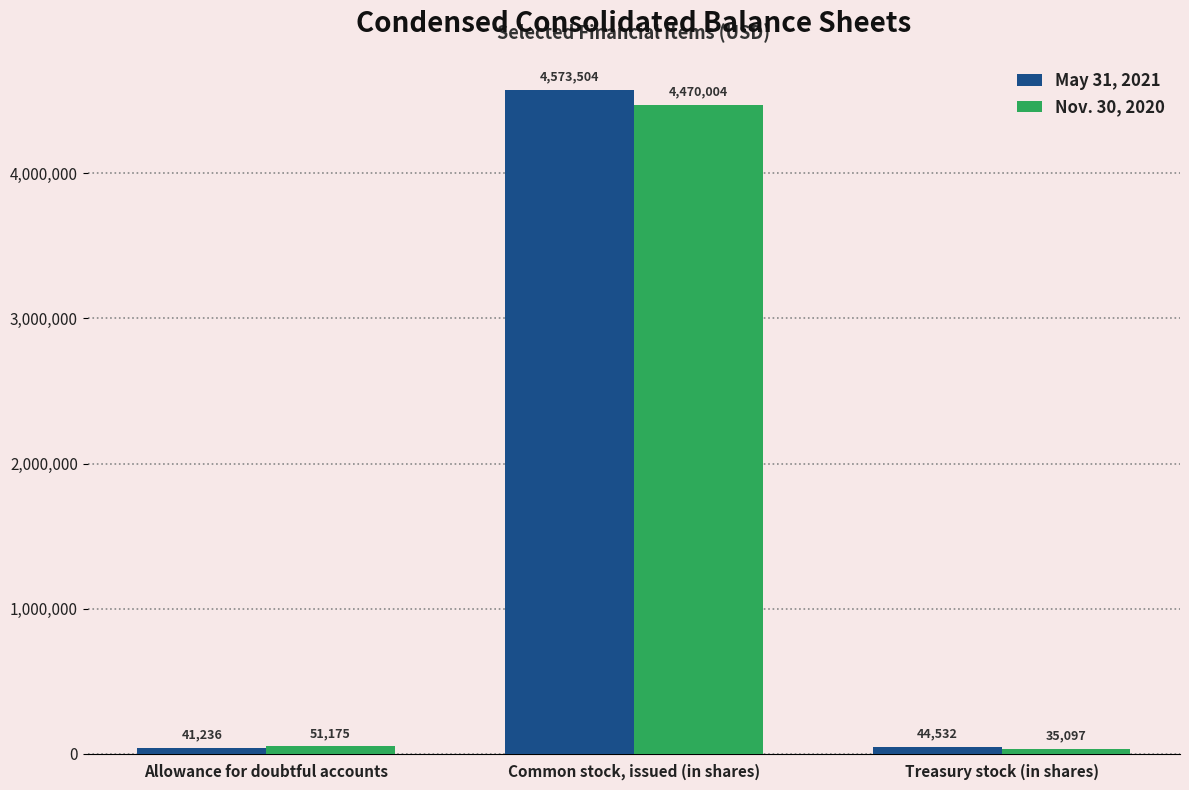

Is it true that May 31, 2021 equals 41236 at Allowance for doubtful accounts?

True